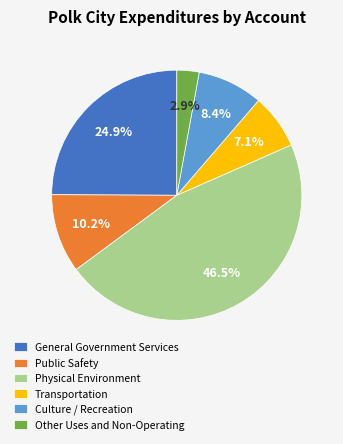

Which has a higher value, General Government Services or Public Safety?

General Government Services